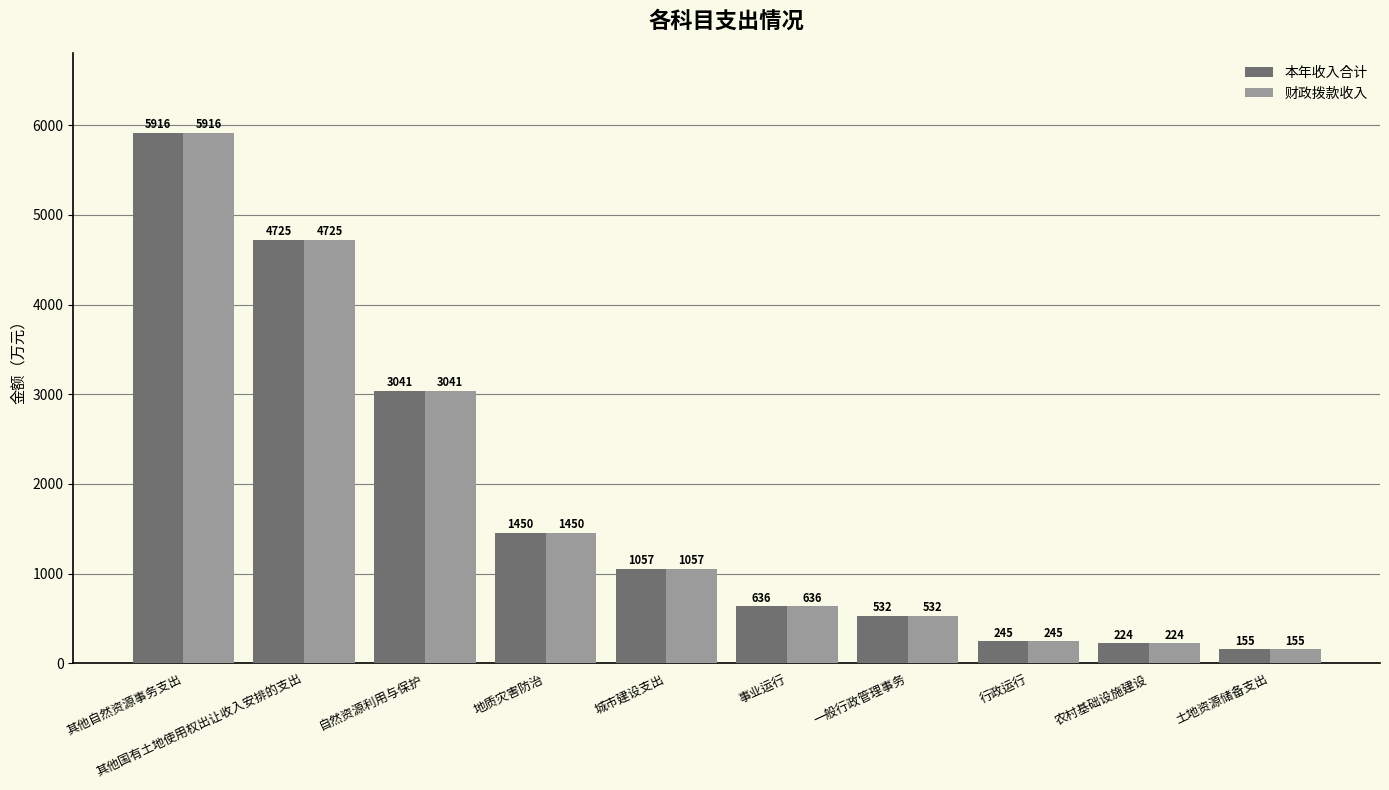

What position from the left is 其他国有土地使用权出让收入安排的支出?

2